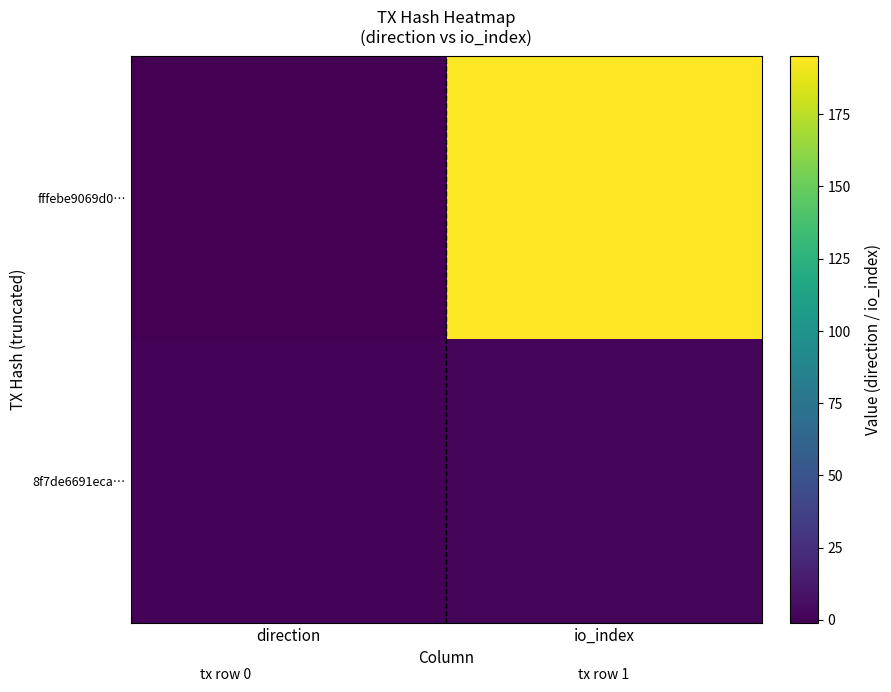

Which has a higher value, direction or io_index?

io_index